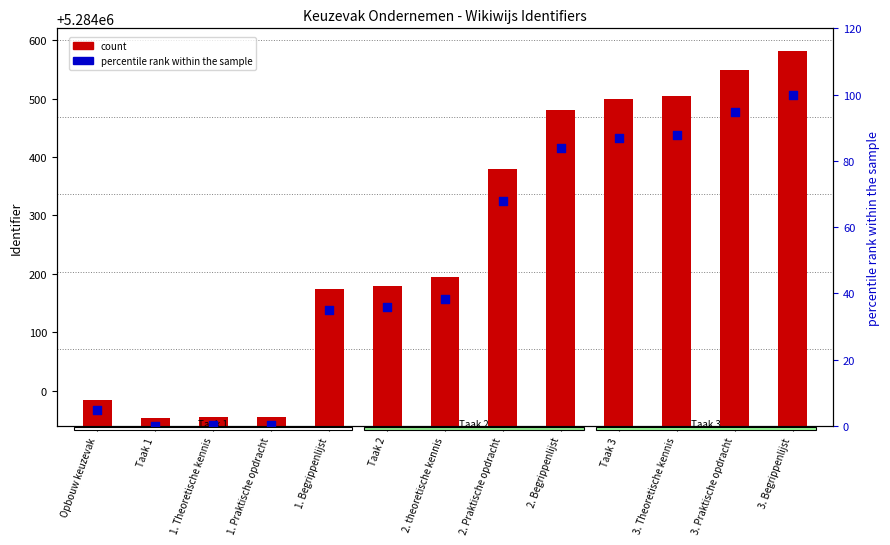

What are all the series names shown in the legend?

count, percentile rank within the sample